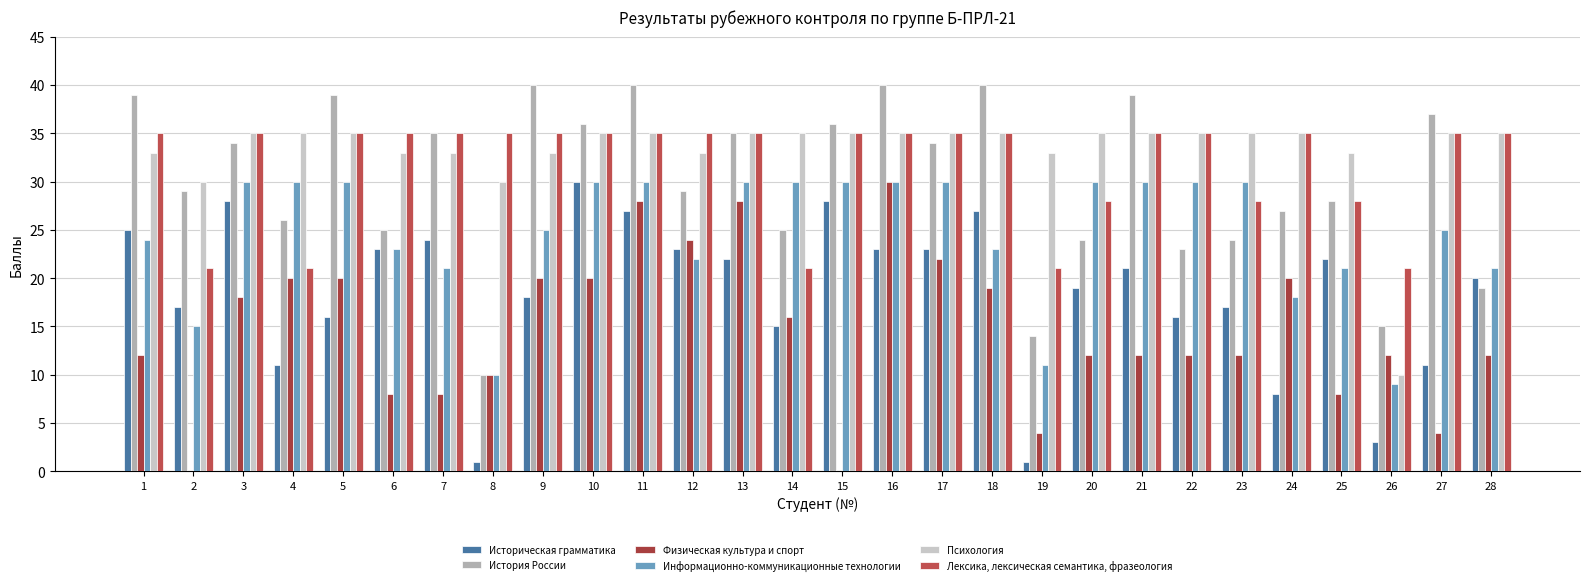

Which series changed the most between 6 and 26?

Психология